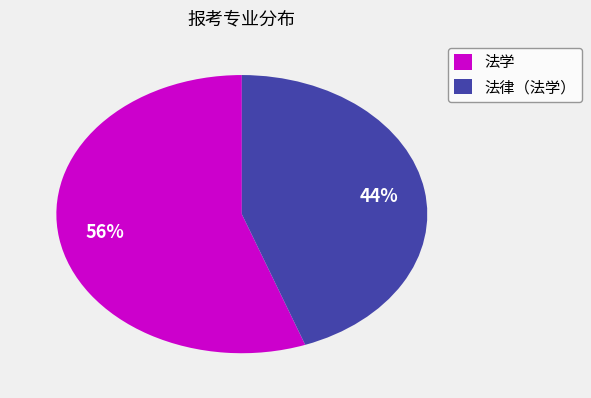

What is the largest slice in the pie chart?

法学